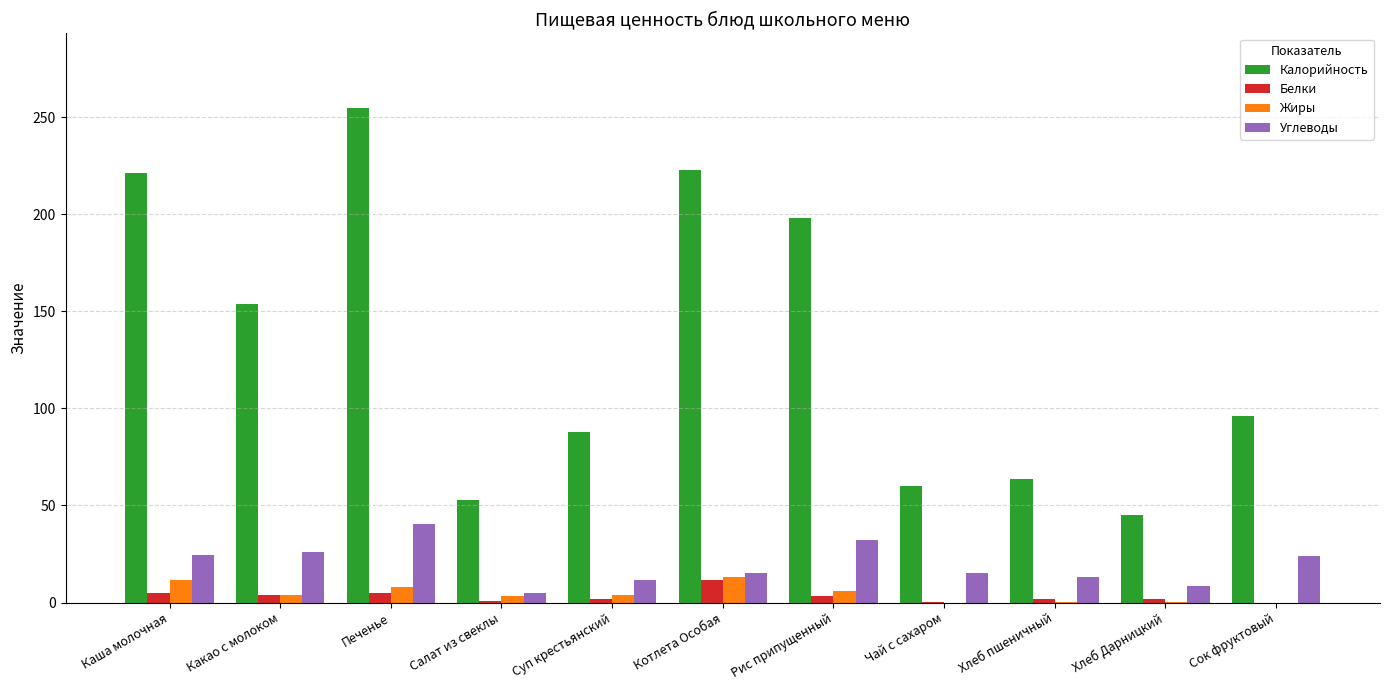

The Белки series shows 11.6 at Котлета Особая. True or false?

True